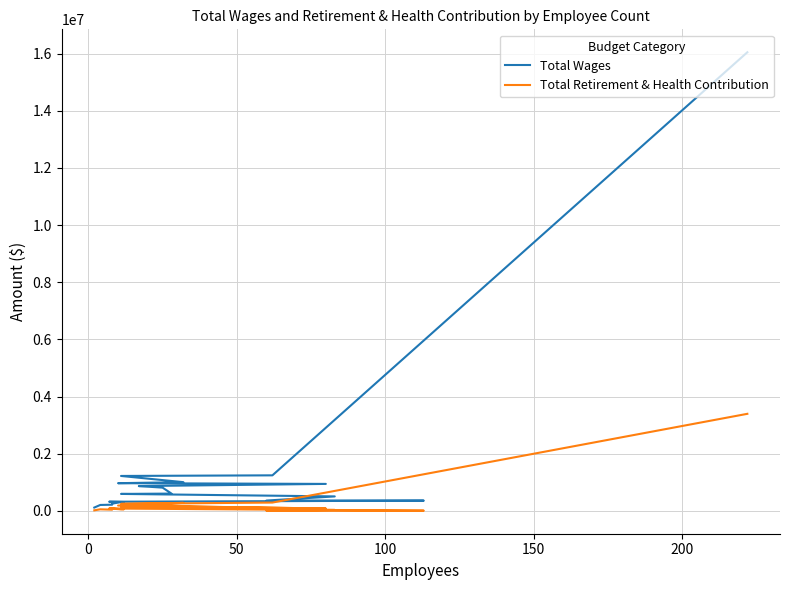

How many data points in Total Wages are above 596428?

9